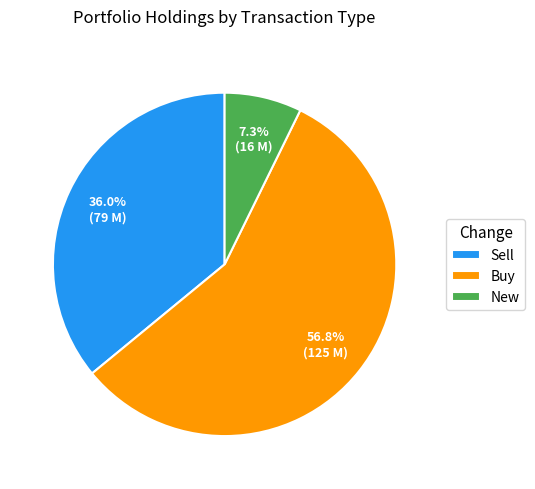

How many slices are in this pie chart?

3